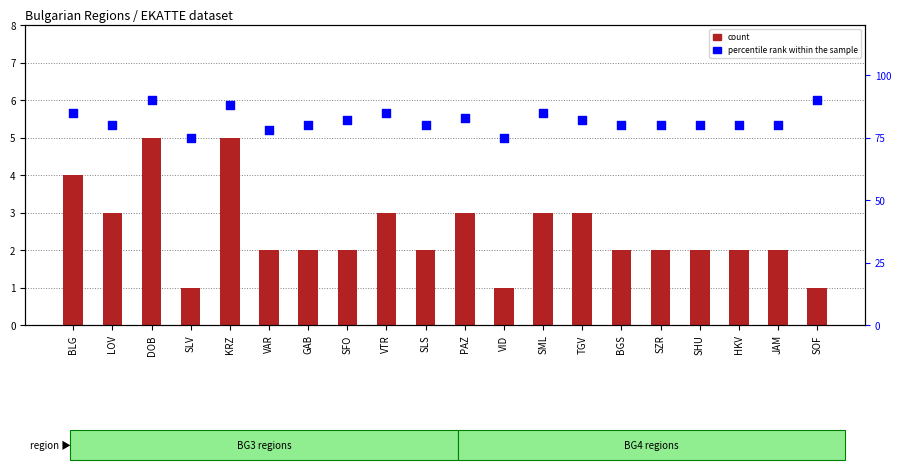

What are all the series names shown in the legend?

count, percentile rank within the sample